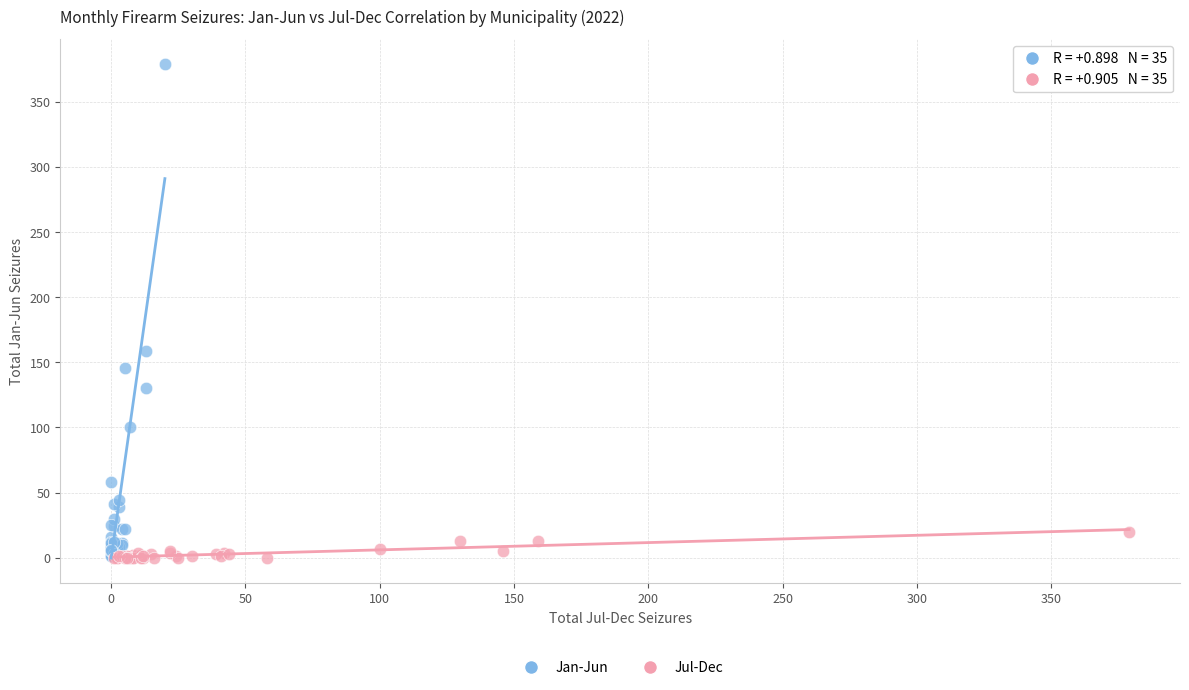

Which series has the widest spread of Y values?

Jan-Jun